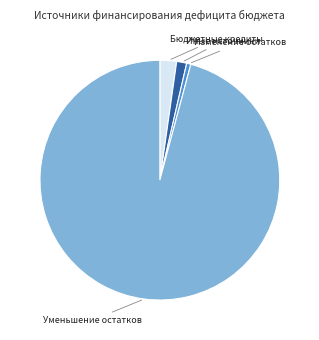

Does any single category account for the majority?

Yes